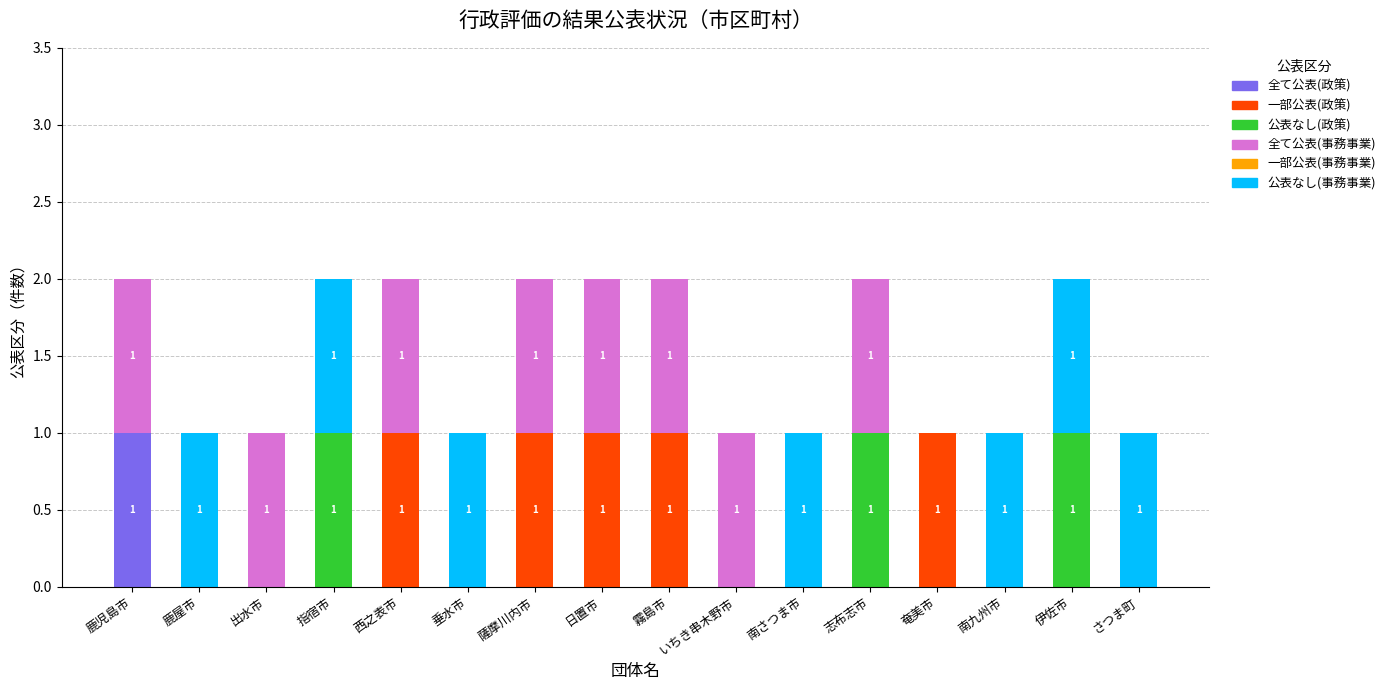

True or false: 全て公表(政策) has a value of 0 at 鹿屋市.

True